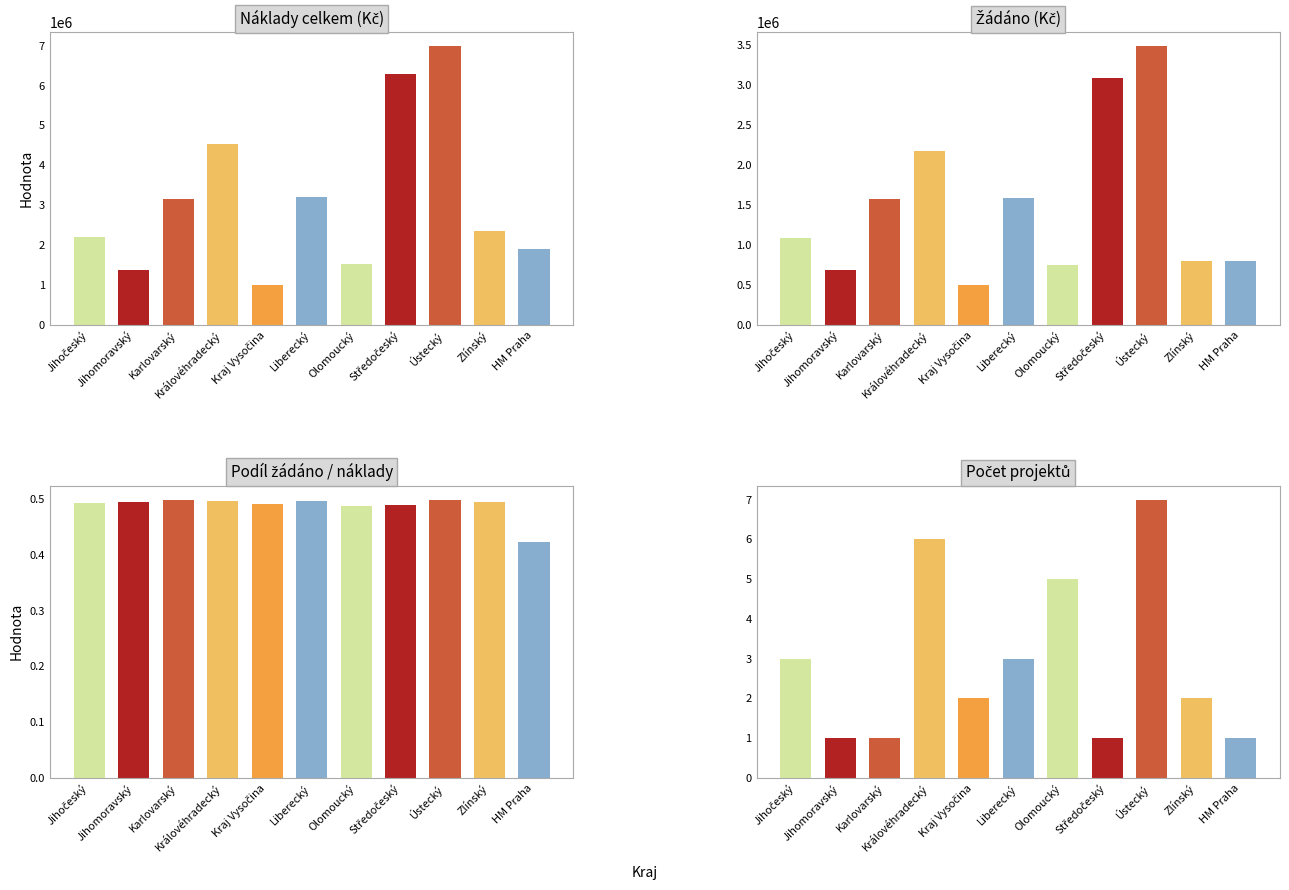

What is the sum of all values?

32